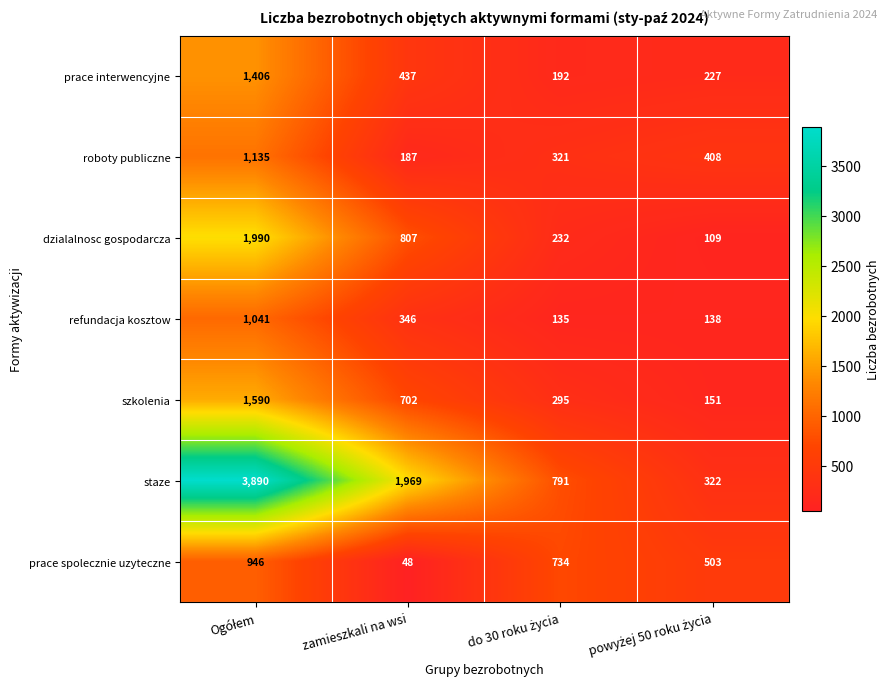

Which series has the largest range (max minus min)?

staze